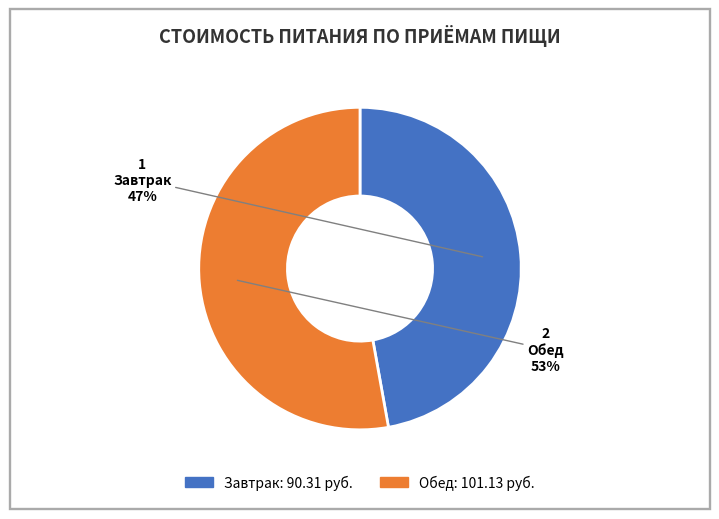

Combined, do Обед and Завтрак account for over 50%?

Yes